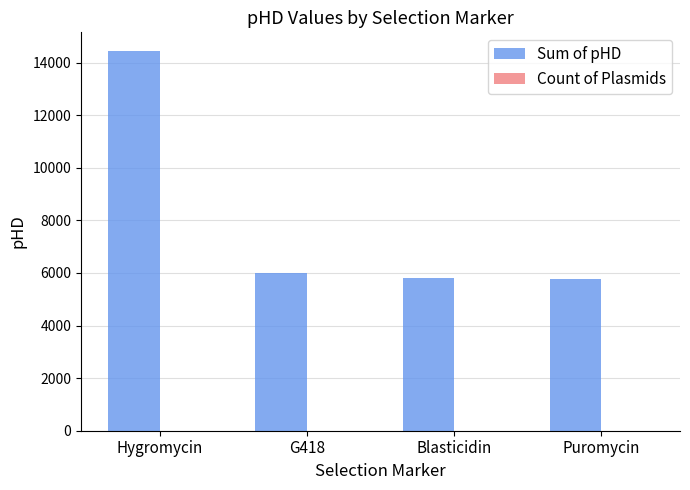

How many groups of bars are there?

4